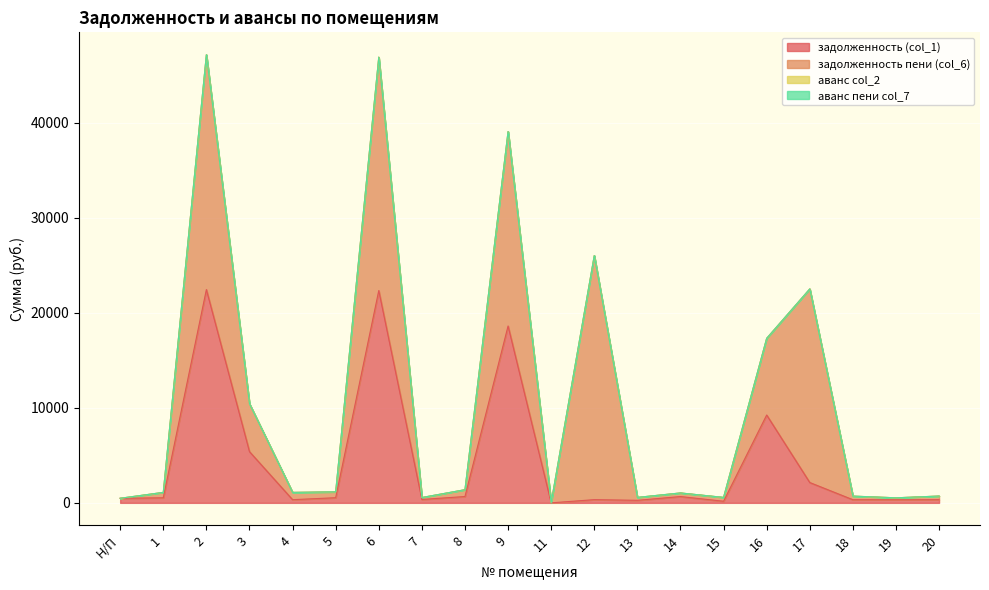

Where is аванс col_2 nearest to the value 0?

Н/П